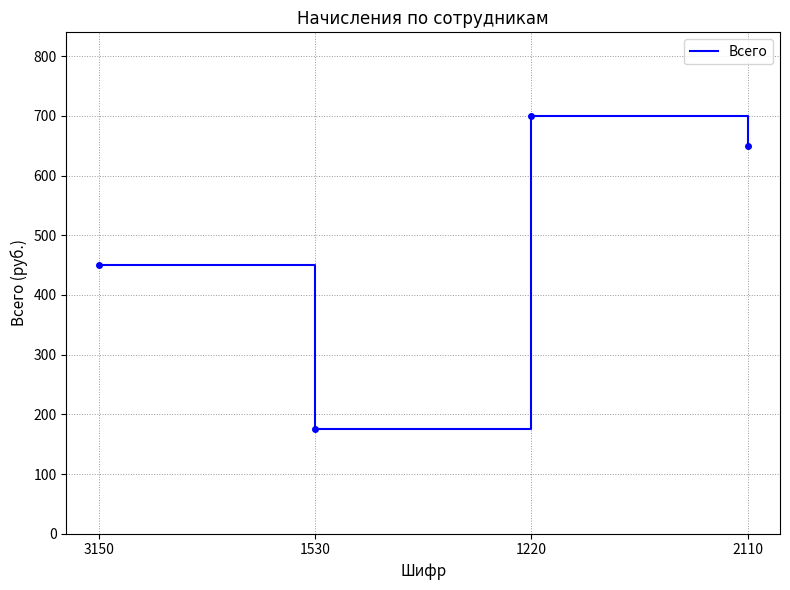

Is it true that the value at 1530 is 100?

False